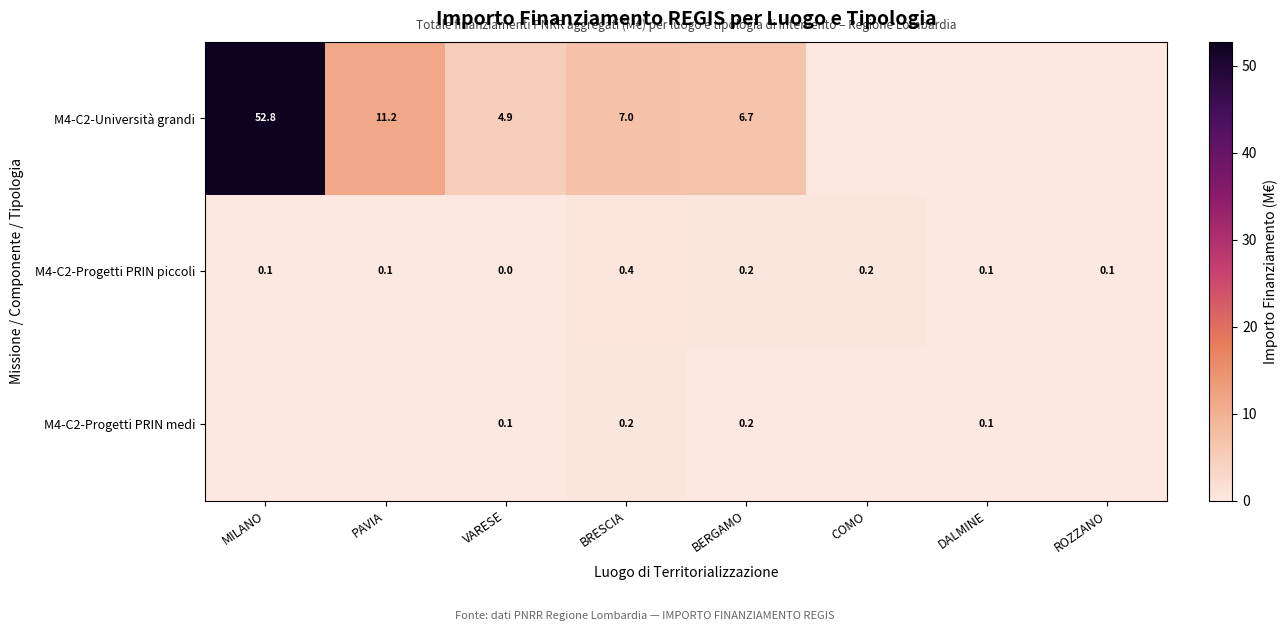

What is the difference between the maximum and minimum values in the M4-C2-Progetti PRIN piccoli series?

0.4